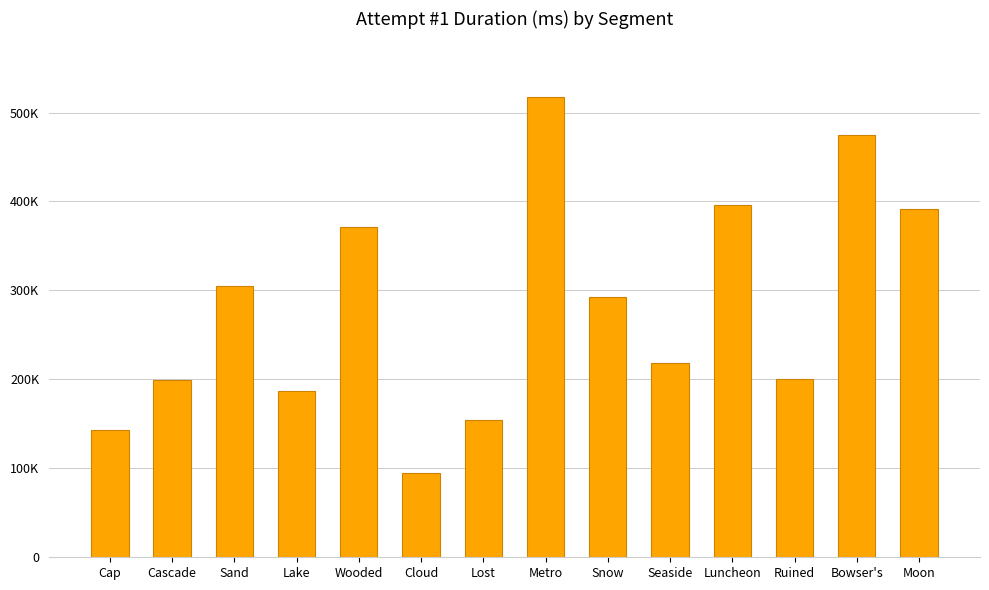

Does the chart contain any negative values?

No